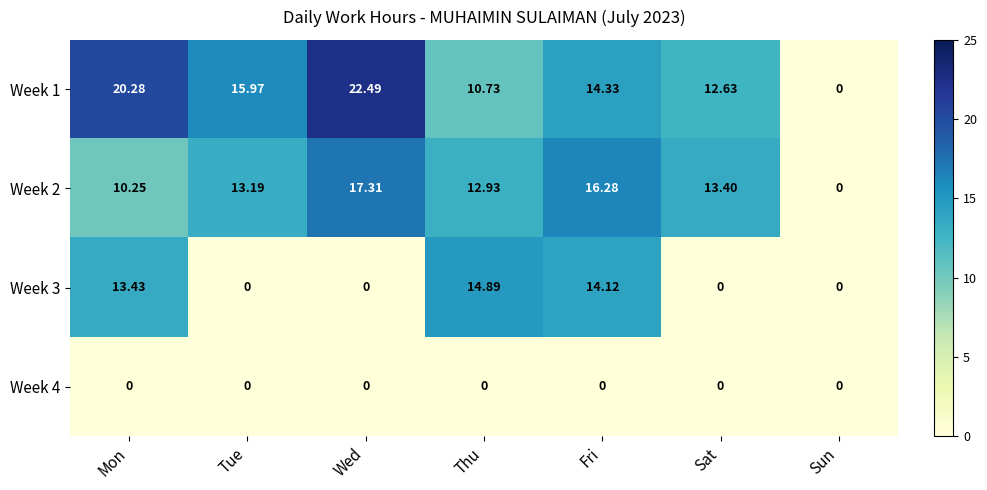

Is the value of Week 3 at Mon greater than the value of Week 1 at Fri?

No